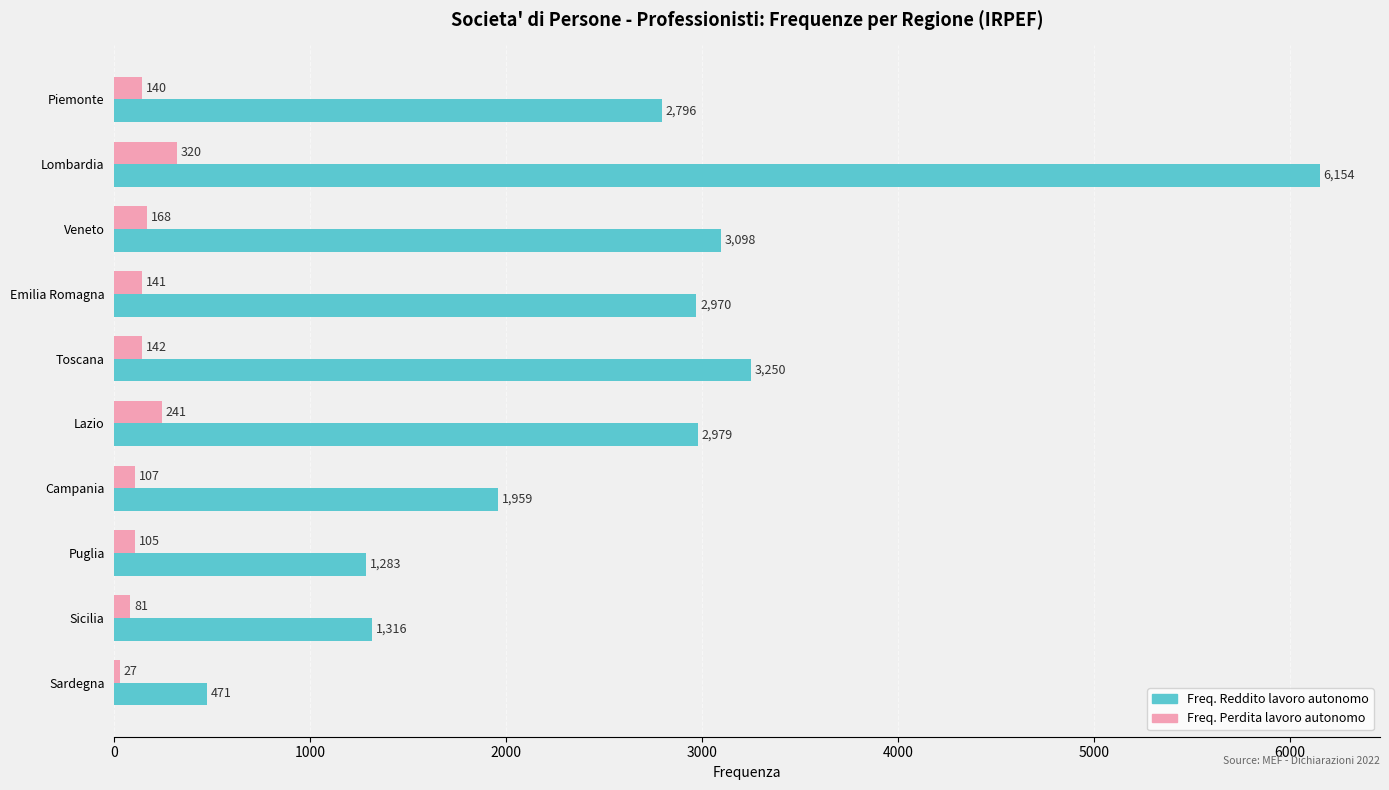

Is the value of Freq. Reddito lavoro autonomo at Campania greater than the value of Freq. Perdita lavoro autonomo at Sicilia?

Yes